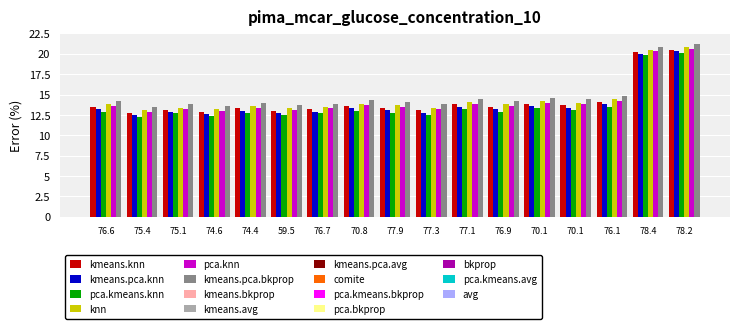

How many series are shown in this chart?

6